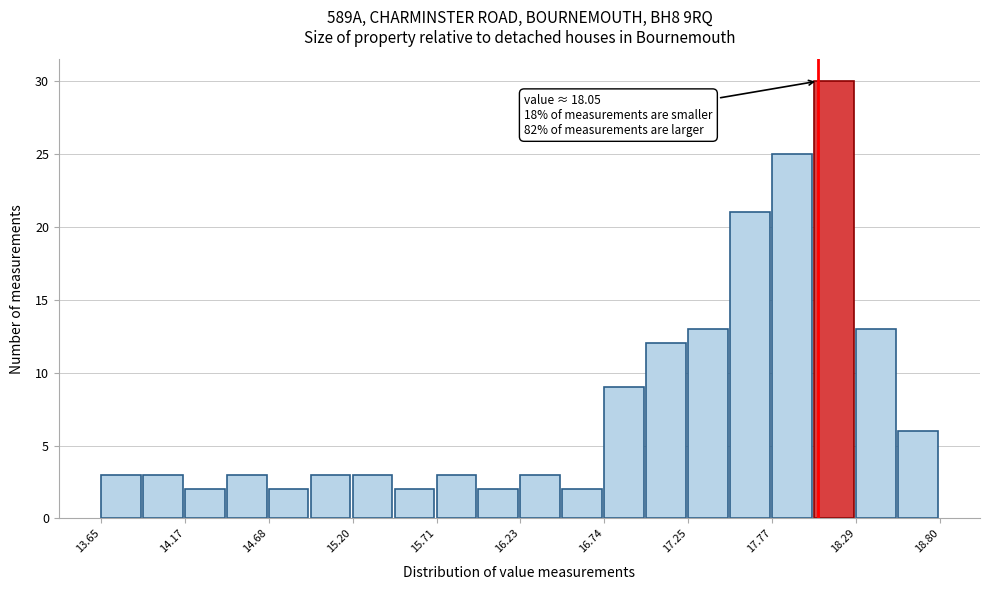

Read against the x-axis, roughly where is the centre of the tallest bar?

18.1